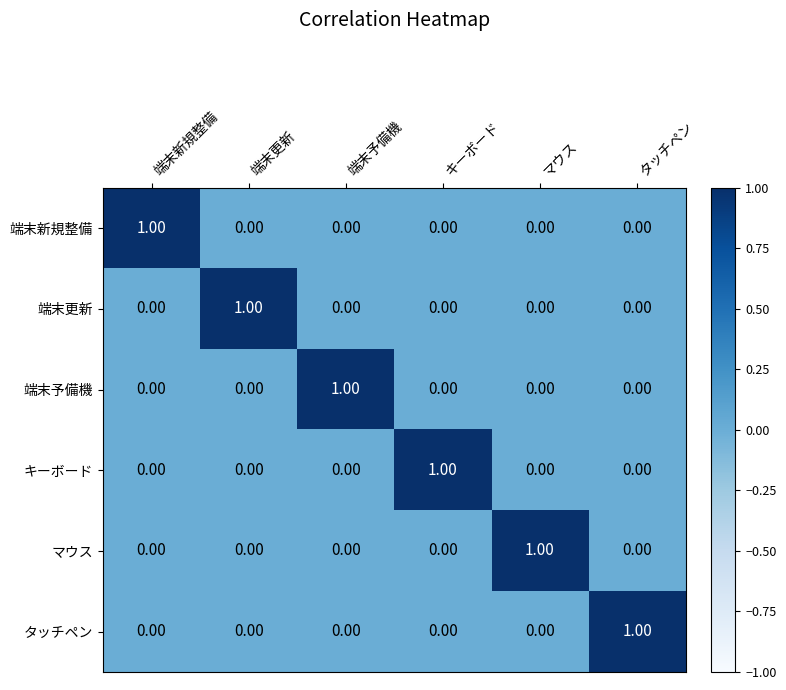

At how many categories does at least one series exceed 0?

6